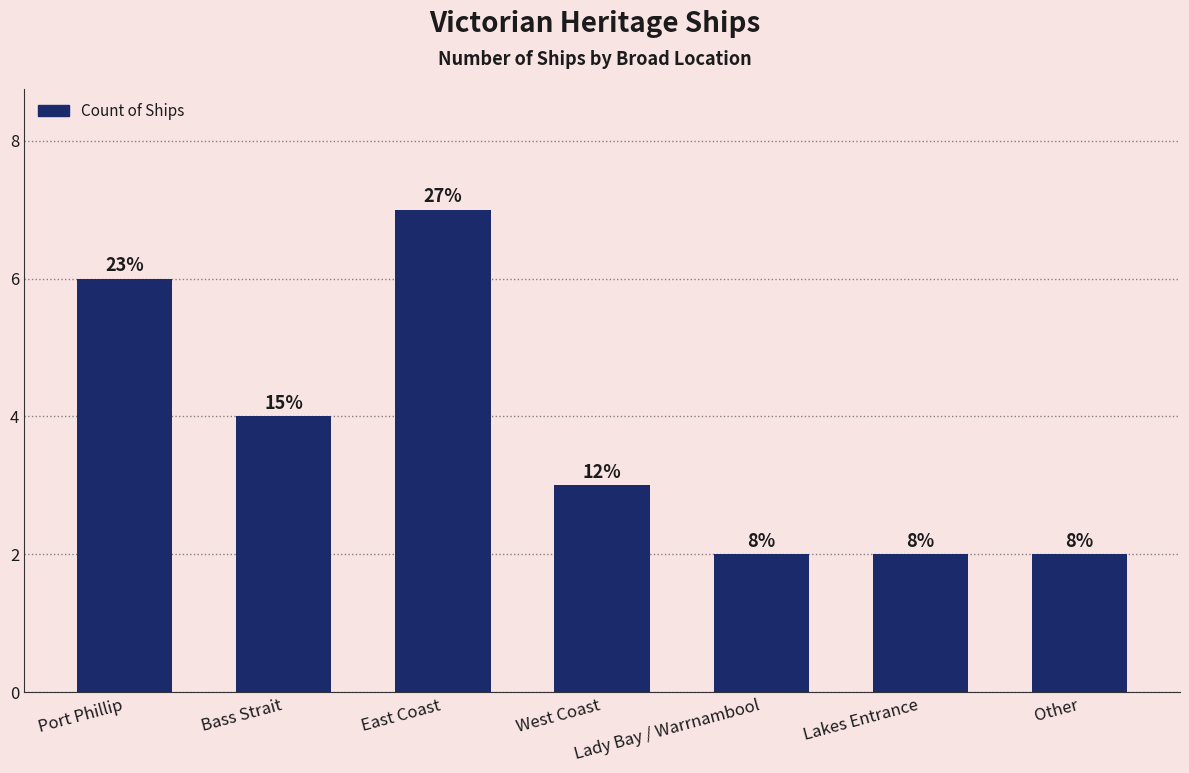

What is the label of the 7th bar from the right?

Port Phillip